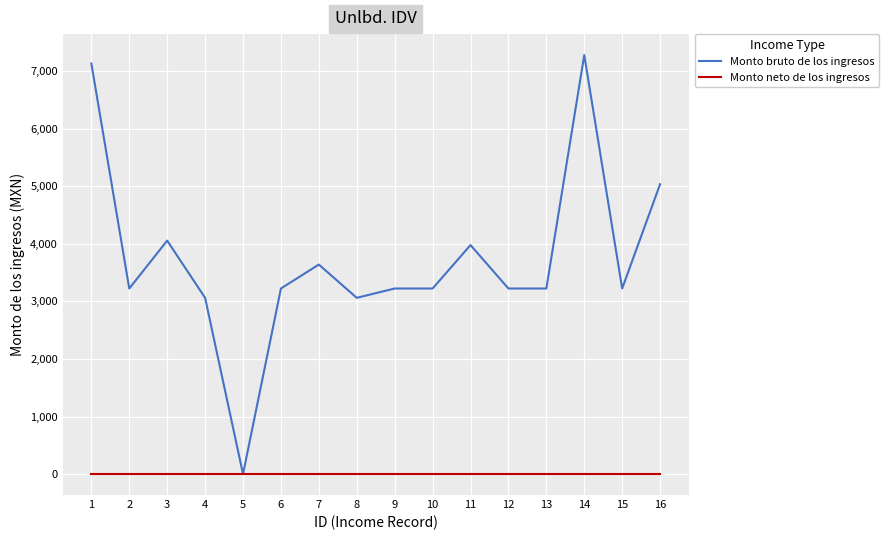

Which series has the largest range (max minus min)?

Monto bruto de los ingresos